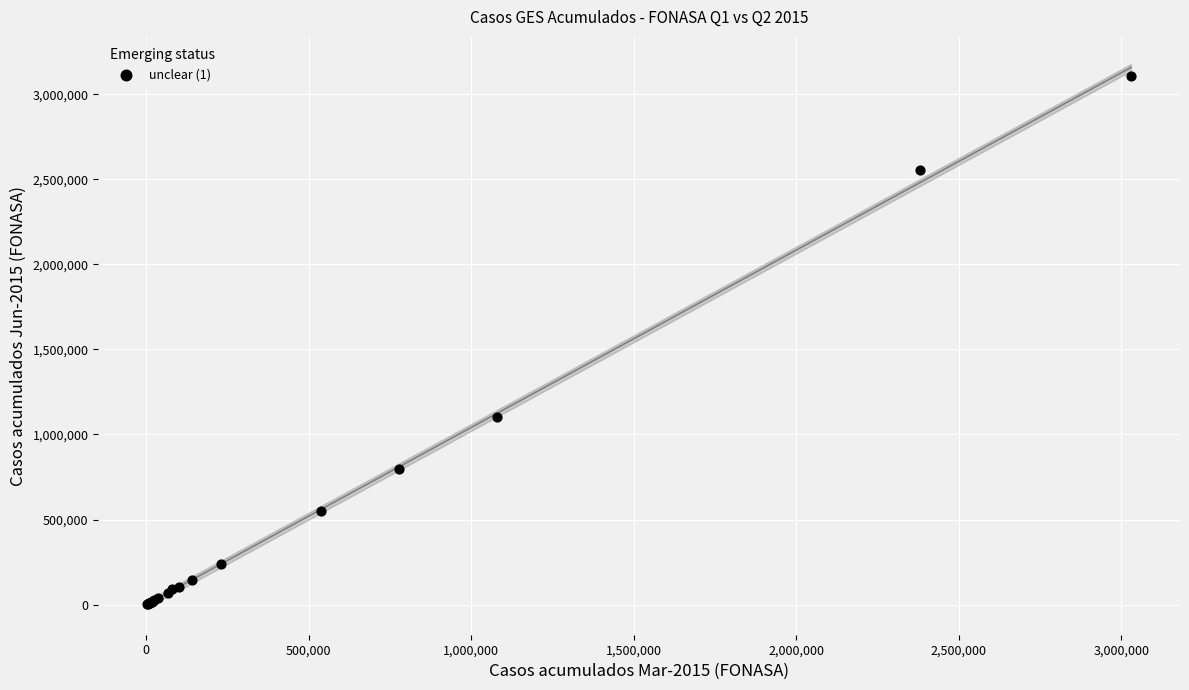

What Y value in the scatter plot is closest to 1556590?

1103814